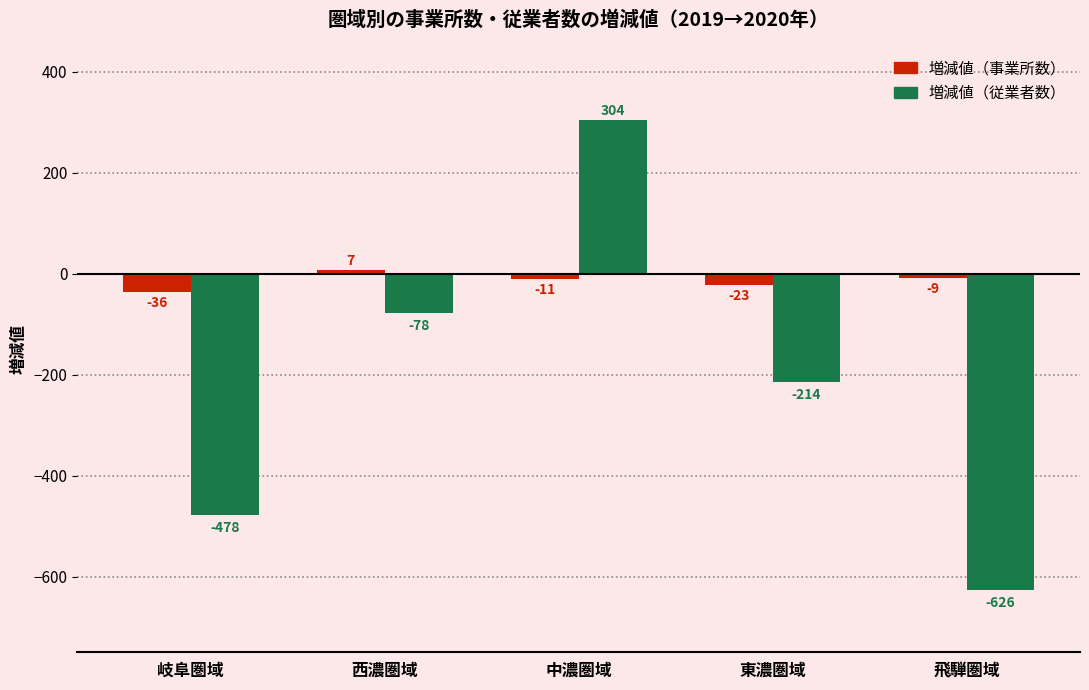

The 増減値（従業者数） series shows -478 at 岐阜圏域. True or false?

True